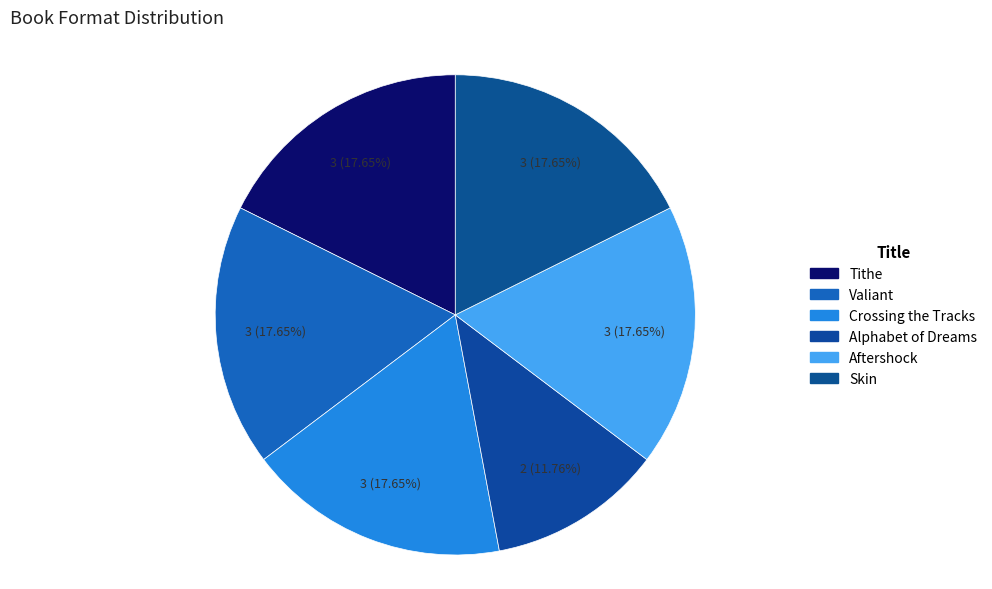

Is it true that Valiant is 18% of the pie?

True